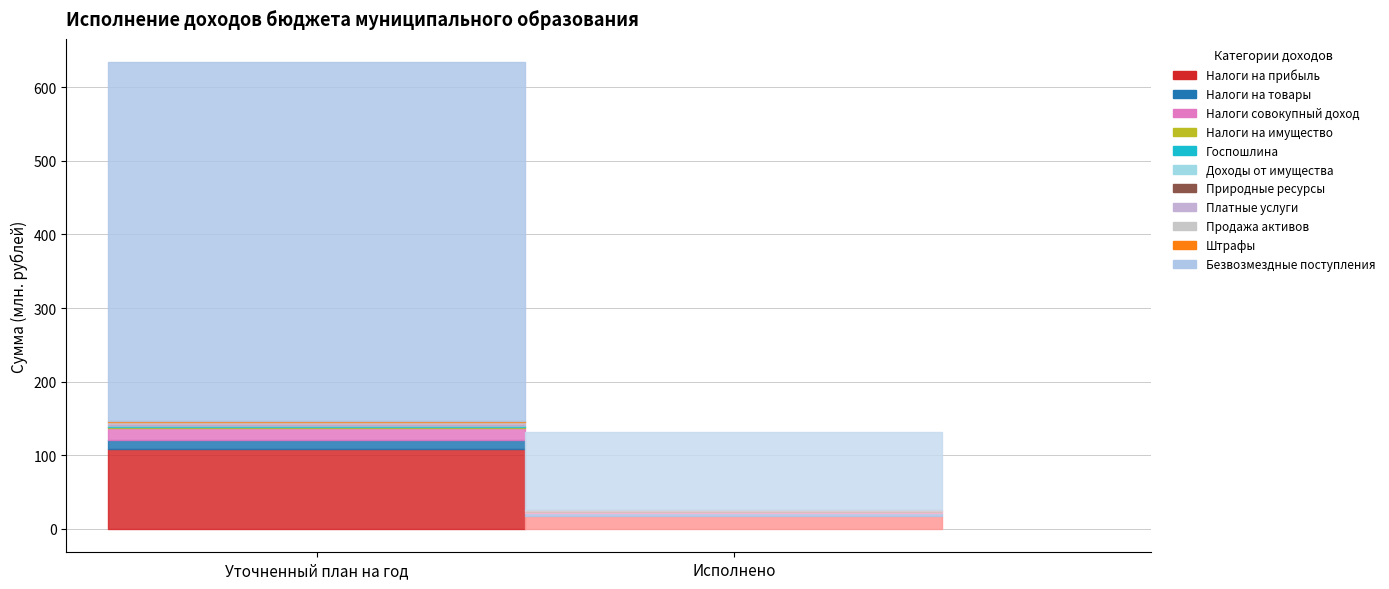

Rank the categories by Исполнено value from highest to lowest.

БЕЗВОЗМЕЗДНЫЕ ПОСТУПЛЕНИЯ, НАЛОГИ НА ПРИБЫЛЬ, ДОХОДЫ, НАЛОГИ НА СОВОКУПНЫЙ ДОХОД, НАЛОГИ НА ТОВАРЫ (РАБОТЫ, УСЛУГИ), ГОСУДАРСТВЕННАЯ ПОШЛИНА, ДОХОДЫ ОТ ИСПОЛЬЗОВАНИЯ ИМУЩЕСТВА, ШТРАФЫ, САНКЦИИ, ВОЗМЕЩЕНИЕ УЩЕРБА, ДОХОДЫ ОТ ОКАЗАНИЯ ПЛАТНЫХ УСЛУГ, ДОХОДЫ ОТ ПРОДАЖИ МАТЕРИАЛЬНЫХ АКТИВОВ, НАЛОГИ НА ИМУЩЕСТВО, ПЛАТЕЖИ ПРИ ПОЛЬЗОВАНИИ ПРИРОДНЫМИ РЕСУРСАМИ